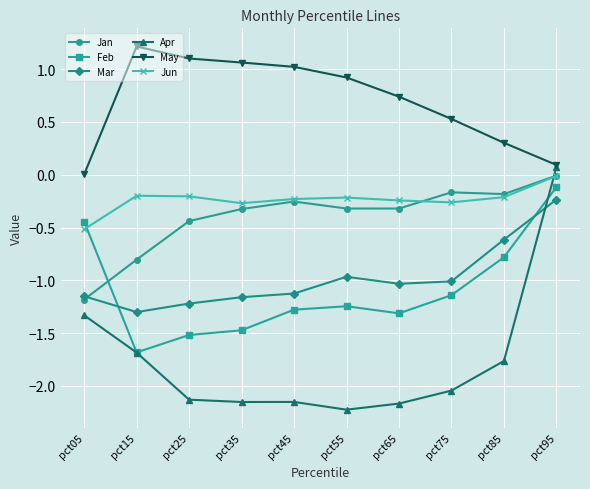

What is the value of the May point at the 5th from the left?

1.0